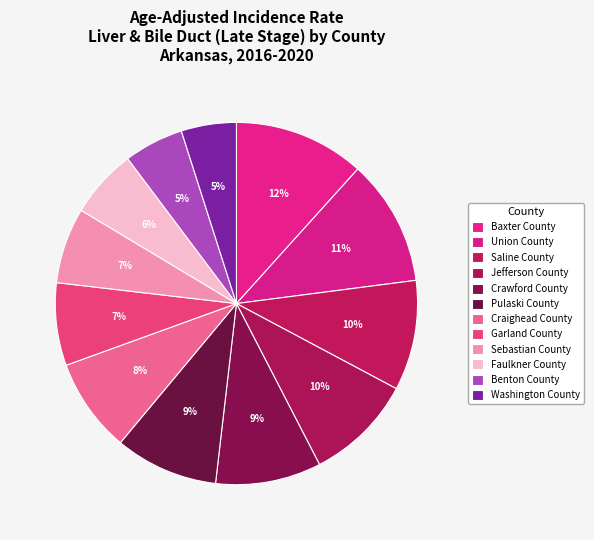

To the nearest percent, what is the difference between the largest and smallest slice percentages?

7%